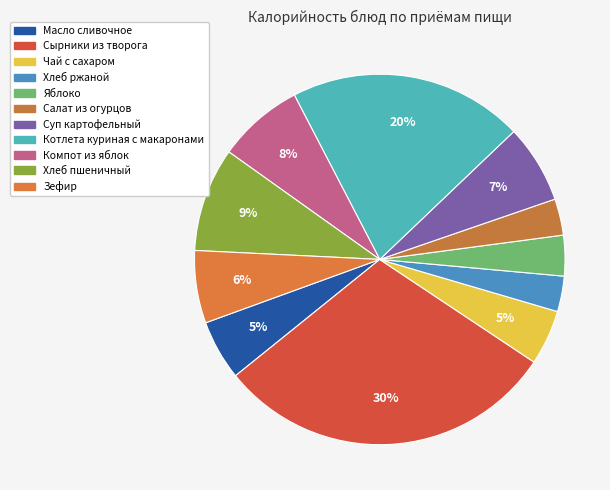

How many segments does this pie chart have?

11